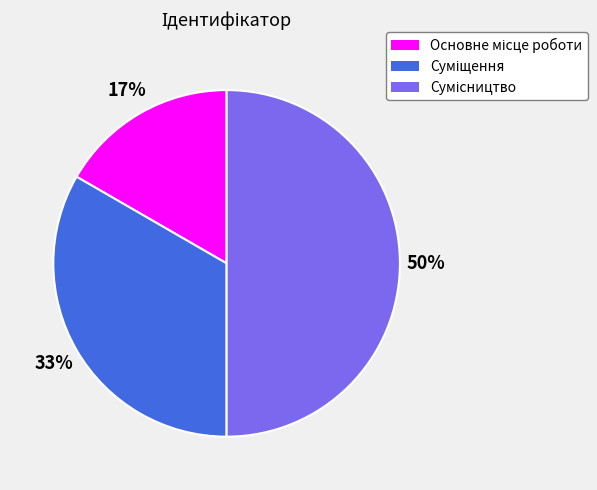

To the nearest percent, what is the average slice percentage?

33%